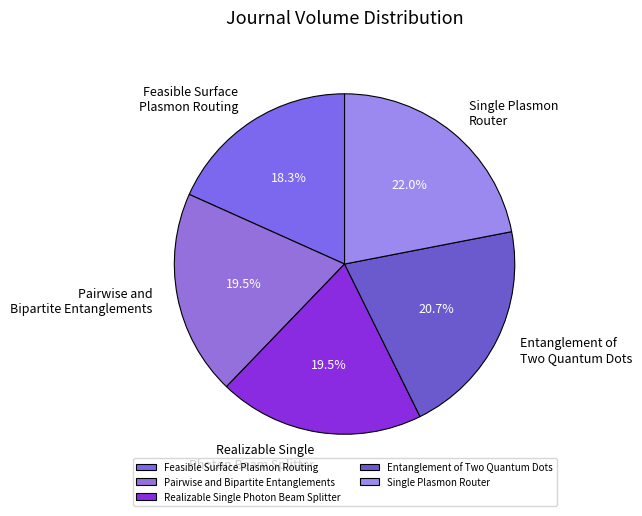

Is Single Plasmon Router the majority of the pie?

No